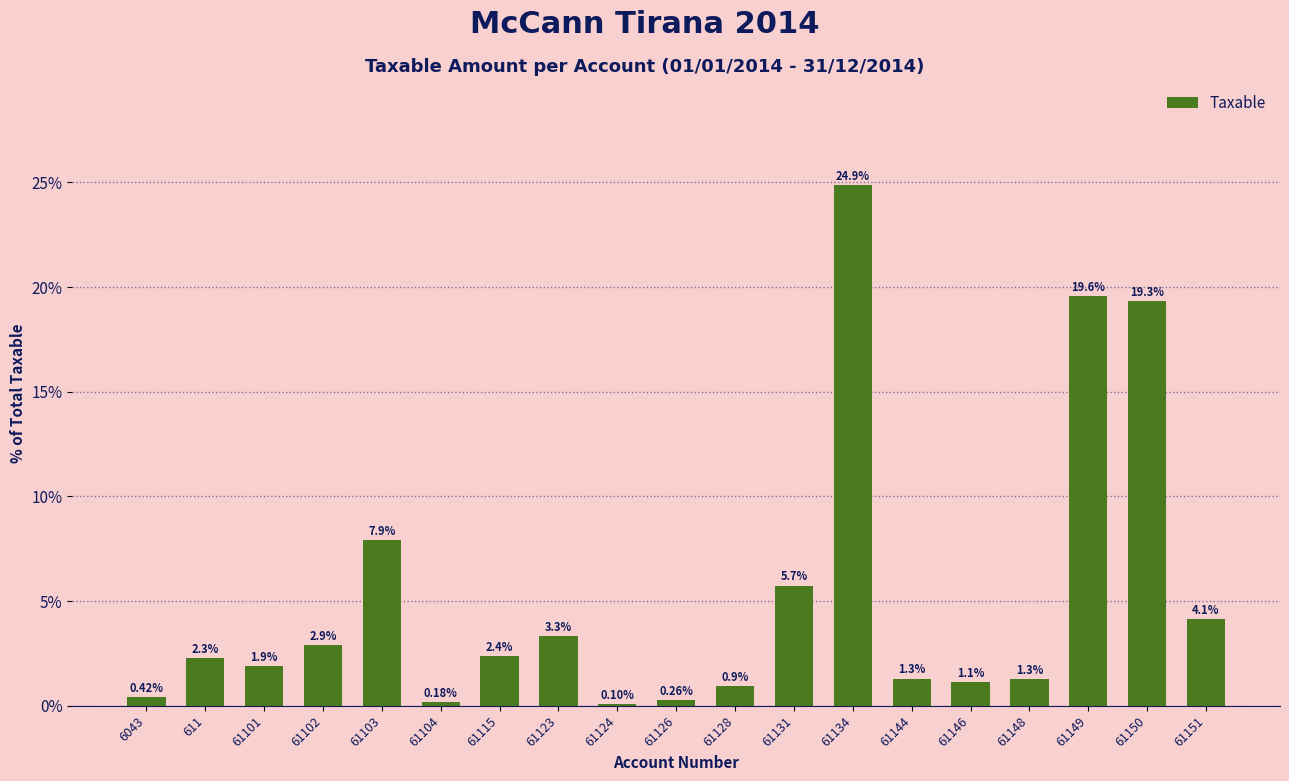

True or false: the data shows 6.3 at 61150.

False